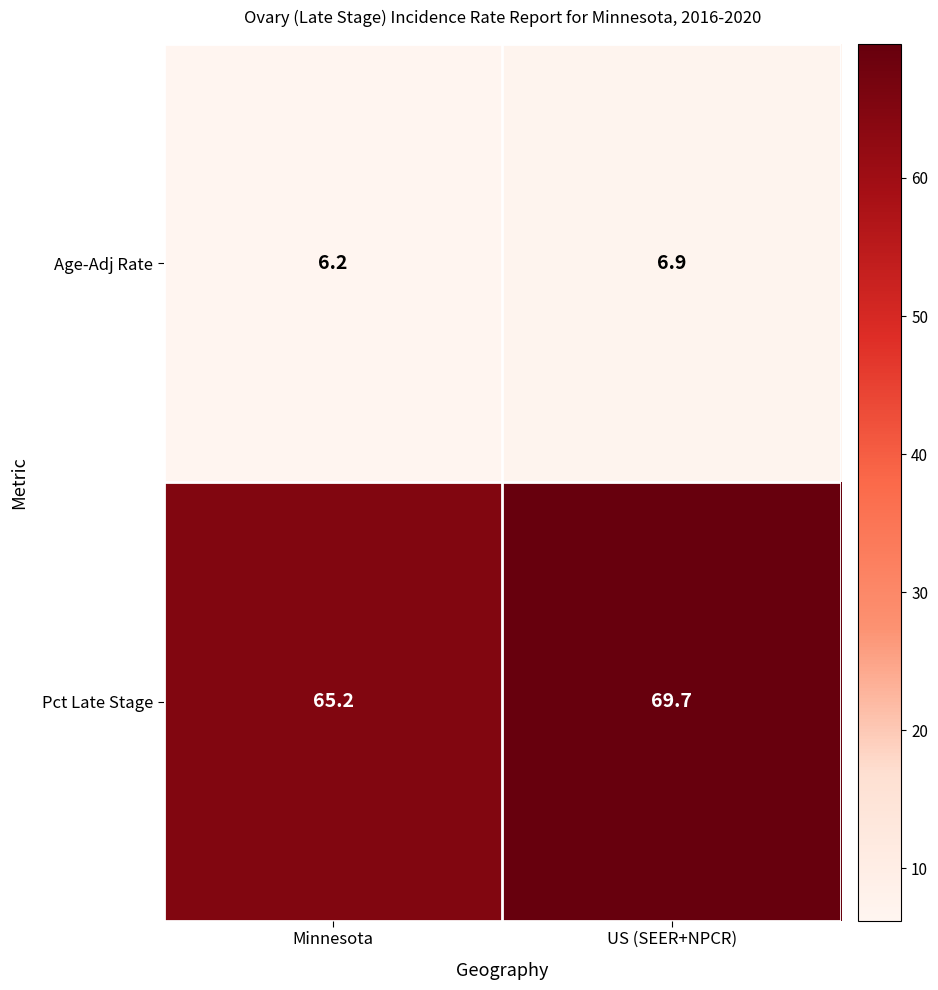

Reading left to right, list all the values displayed in this chart.

Age-Adj Rate: Minnesota=6.2	US (SEER+NPCR)=6.9
Pct Late Stage: Minnesota=65.2	US (SEER+NPCR)=69.7